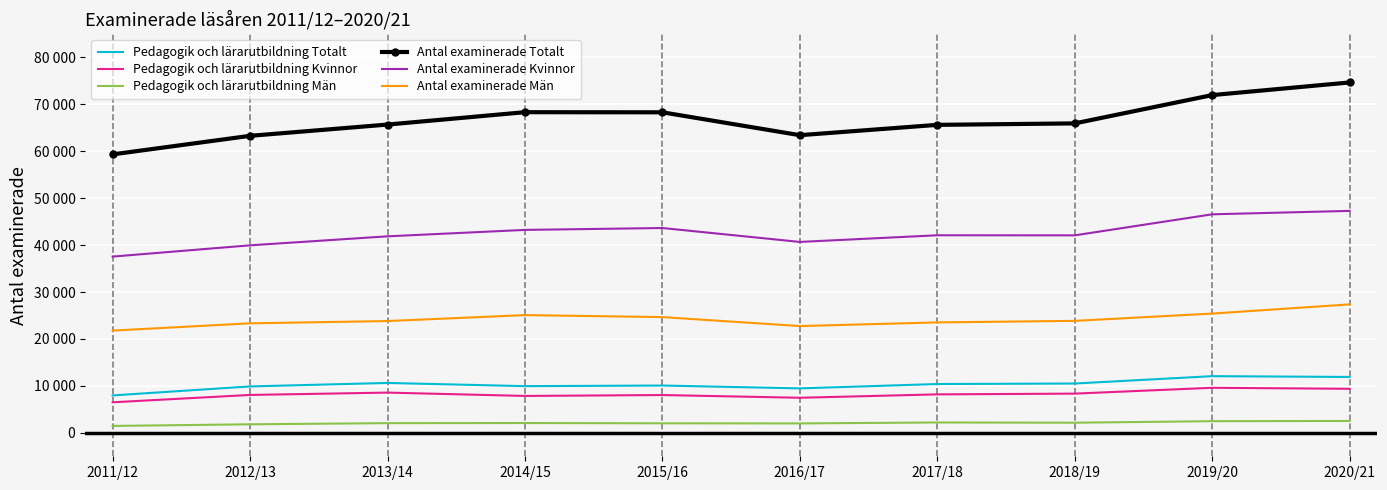

What are all the series names shown in the legend?

Pedagogik och lärarutbildning Totalt, Pedagogik och lärarutbildning Kvinnor, Pedagogik och lärarutbildning Män, Antal examinerade Totalt, Antal examinerade Kvinnor, Antal examinerade Män